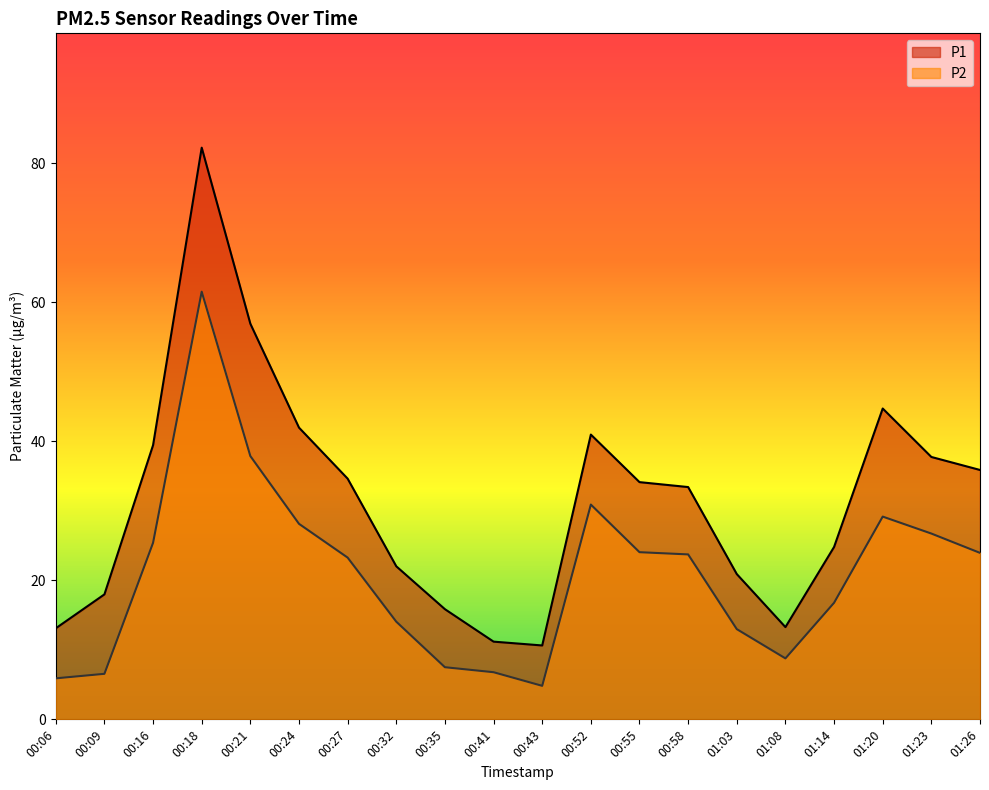

At which category does P1 reach its first local peak?

00:18